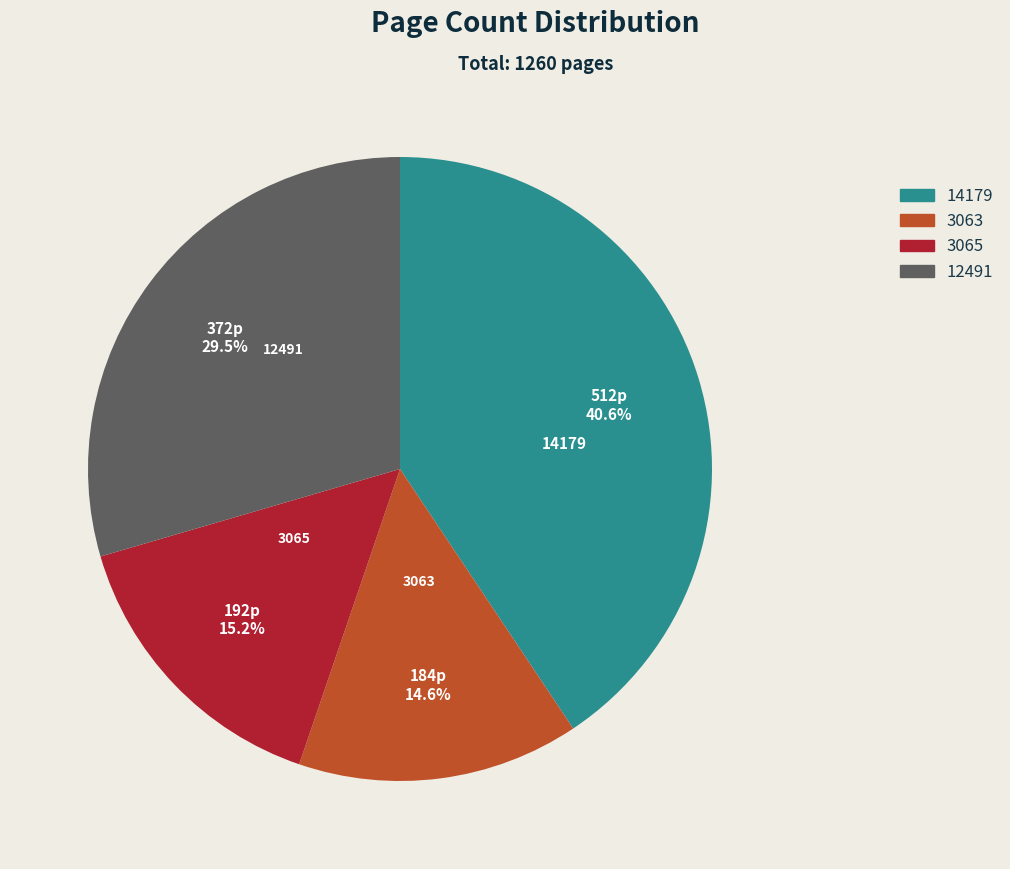

Which slice is the smallest?

3063